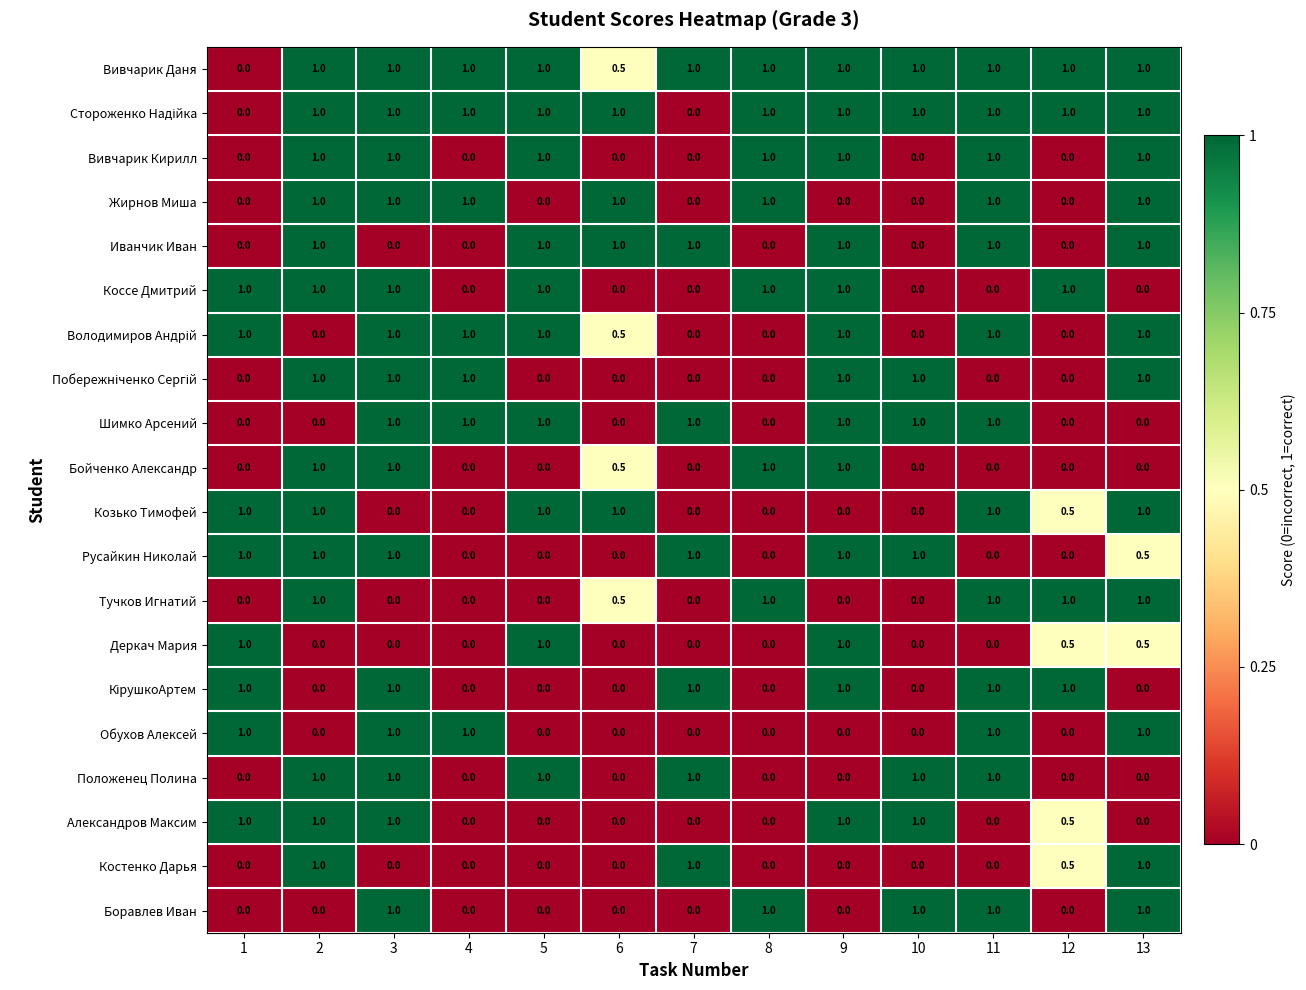

What is the approximate value of Положенец Полина at 5?

1.0